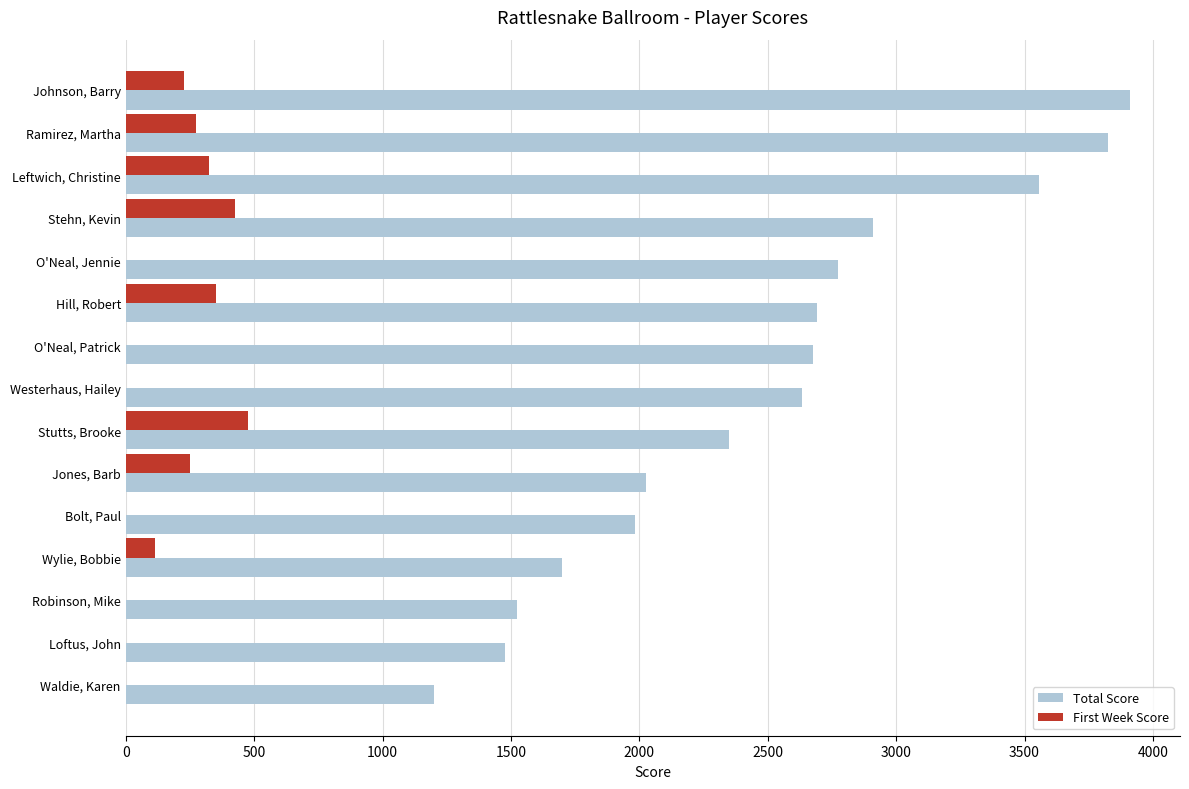

Which series changed the most between Johnson, Barry and Stehn, Kevin?

Total Score